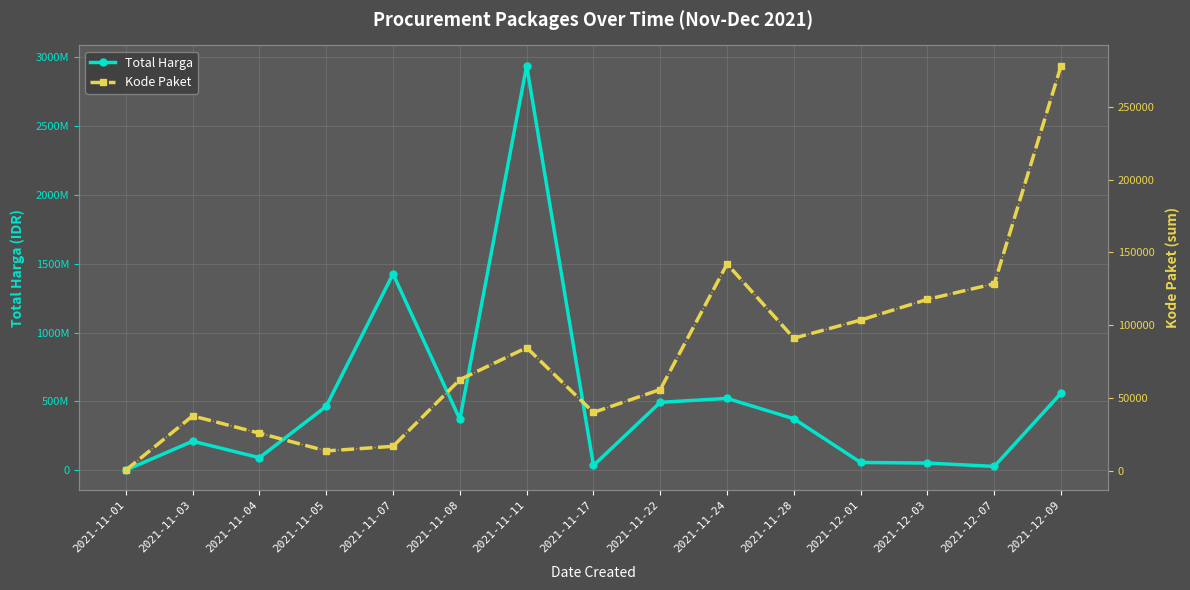

What is the total value across all series at 2021-11-04?

90697920